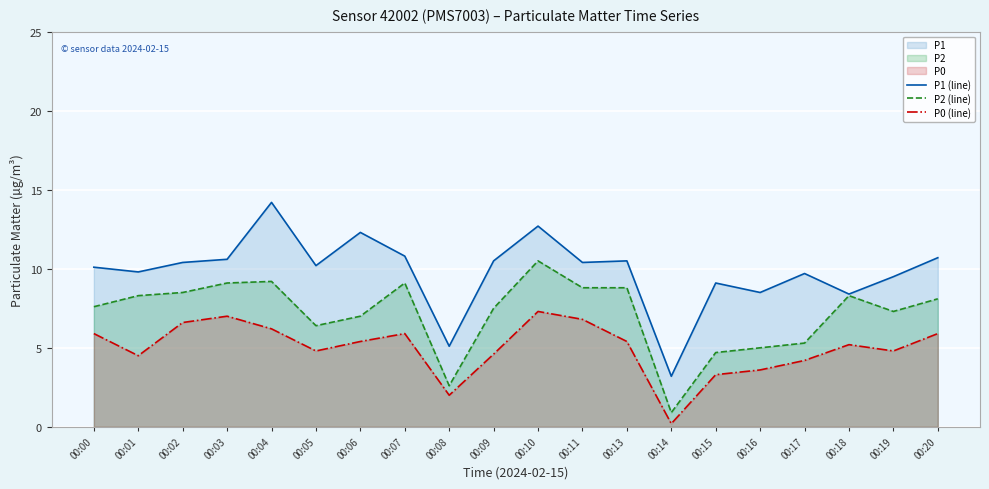

Where is P2 (line) nearest to the value 5?

00:16